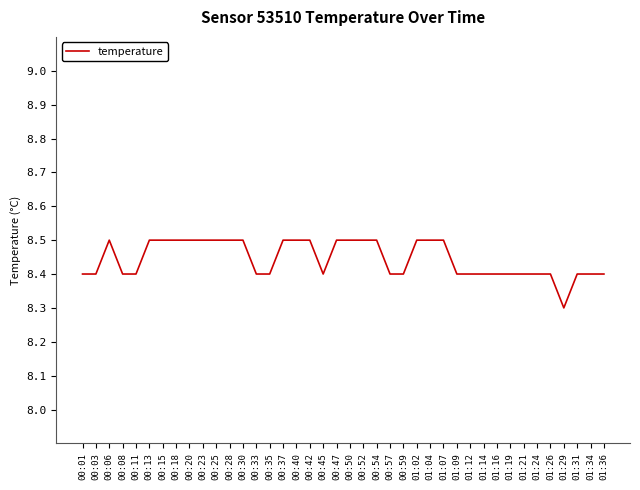

The value at 01:16 is 1.9. True or false?

False